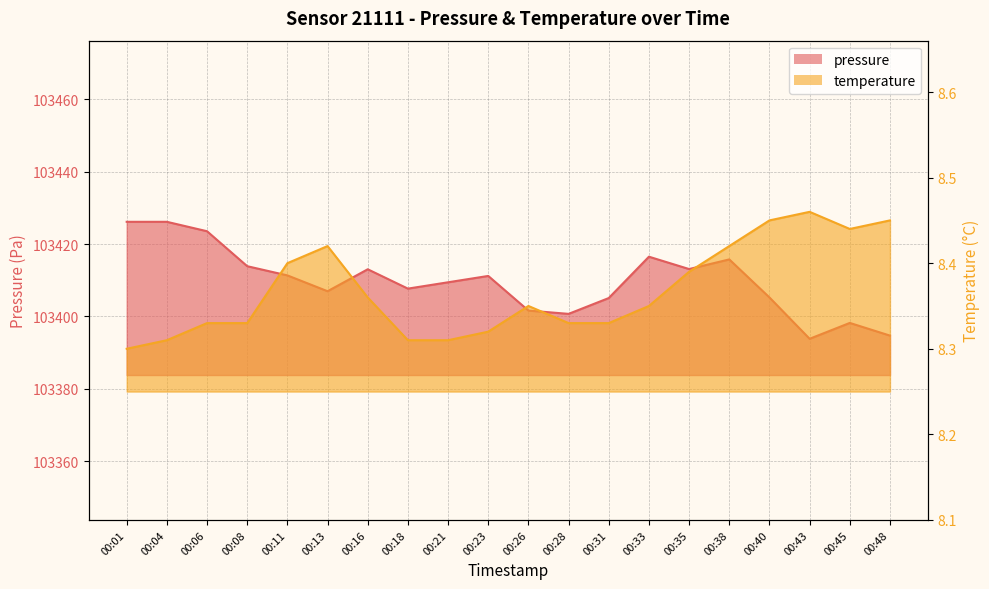

What is the difference between the maximum and second lowest values in the temperature series?

0.2